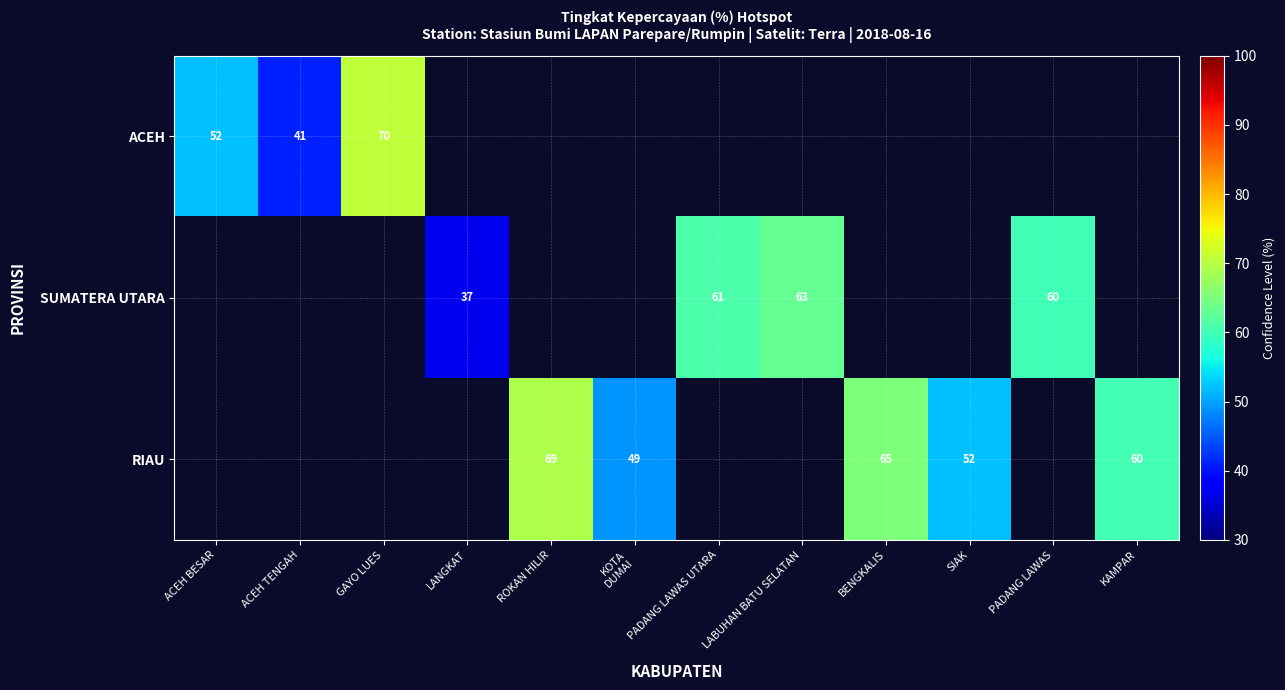

What is the sum of the SUMATERA UTARA values at LABUHAN BATU SELATAN and PADANG LAWAS UTARA?

124